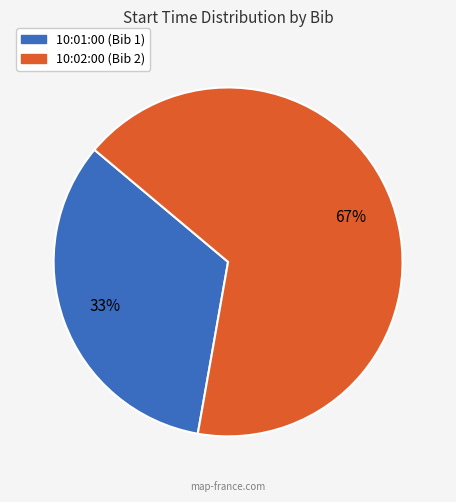

Is 10:02:00 the majority of the pie?

Yes